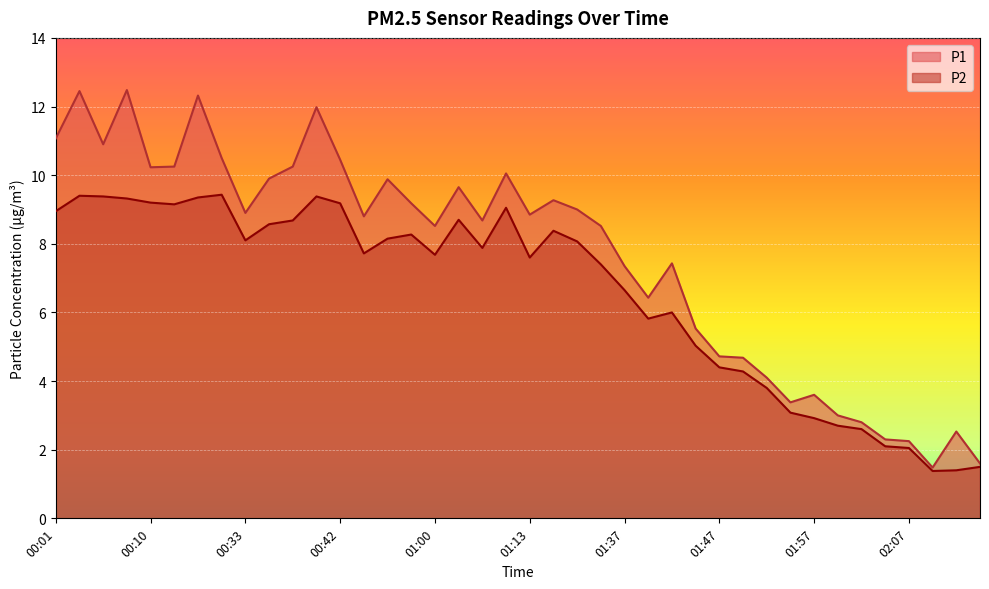

At 01:21, list the series in order from smallest to largest.

P2, P1